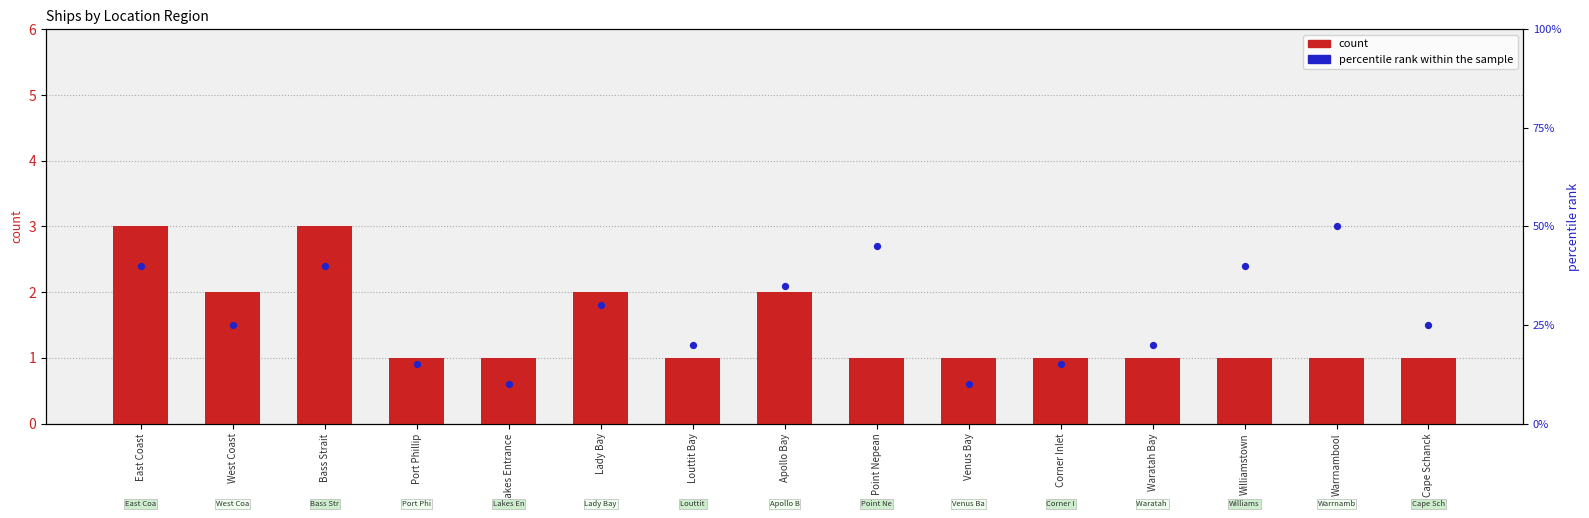

Which series has the largest total across all categories?

percentile rank within the sample